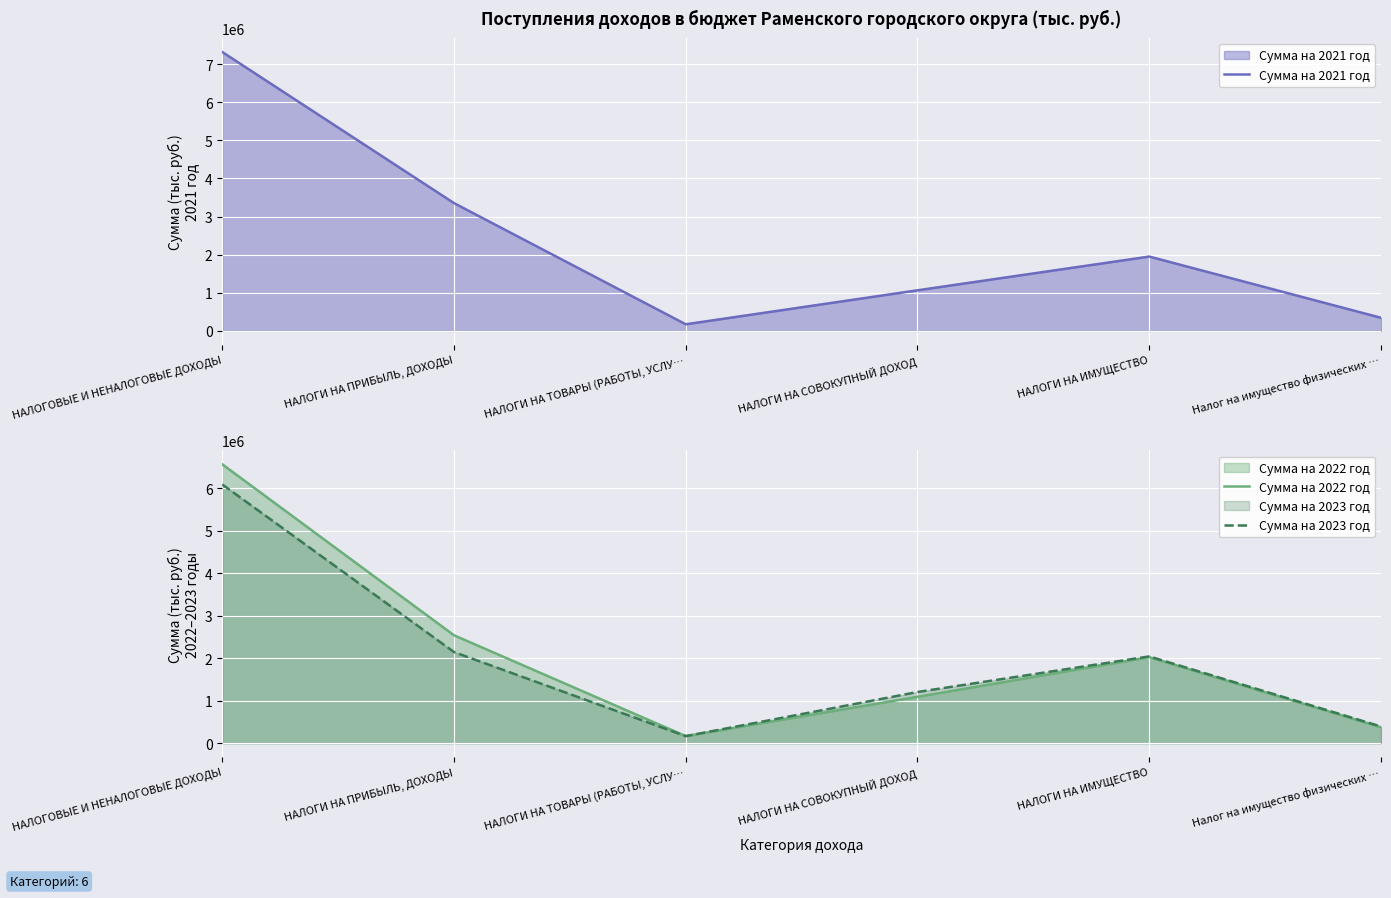

Which category has the lowest value in the Сумма на 2022 год series?

НАЛОГИ НА ТОВАРЫ (РАБОТЫ, УСЛУ…